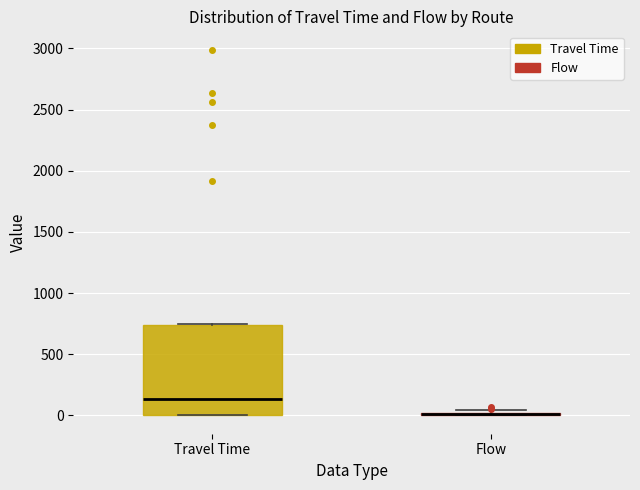

Where does the median line of the box for Travel Time sit on the y-axis? The values are not printed on the chart, so give them approximately, as read against the axis.

150